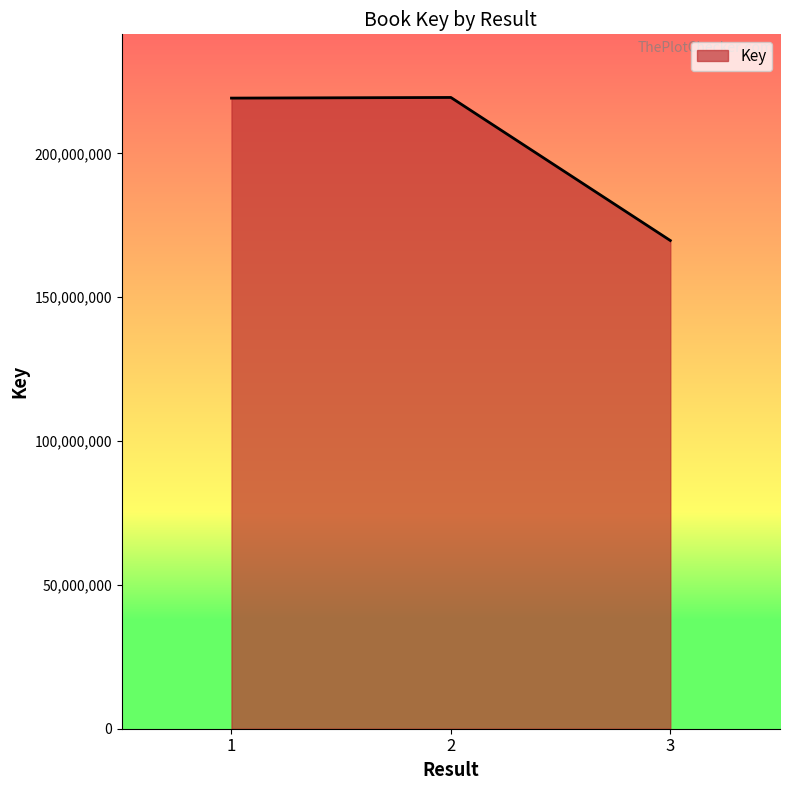

What is the difference between the maximum and minimum values?

49729226